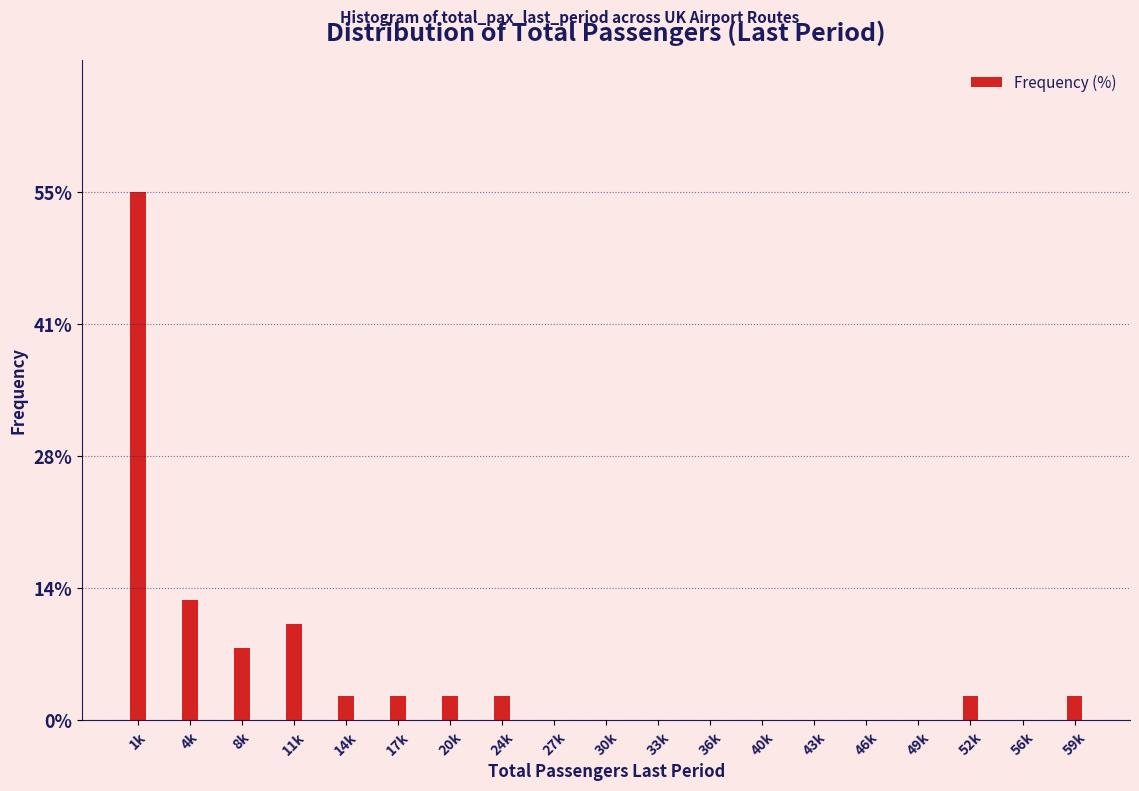

Reading right to left, what are all the values shown in this chart?

59k=2.5	56k=0.0	52k=2.5	49k=0.0	46k=0.0	43k=0.0	40k=0.0	36k=0.0	33k=0.0	30k=0.0	27k=0.0	24k=2.5	20k=2.5	17k=2.5	14k=2.5	11k=10.0	8k=7.5	4k=12.5	1k=55.0